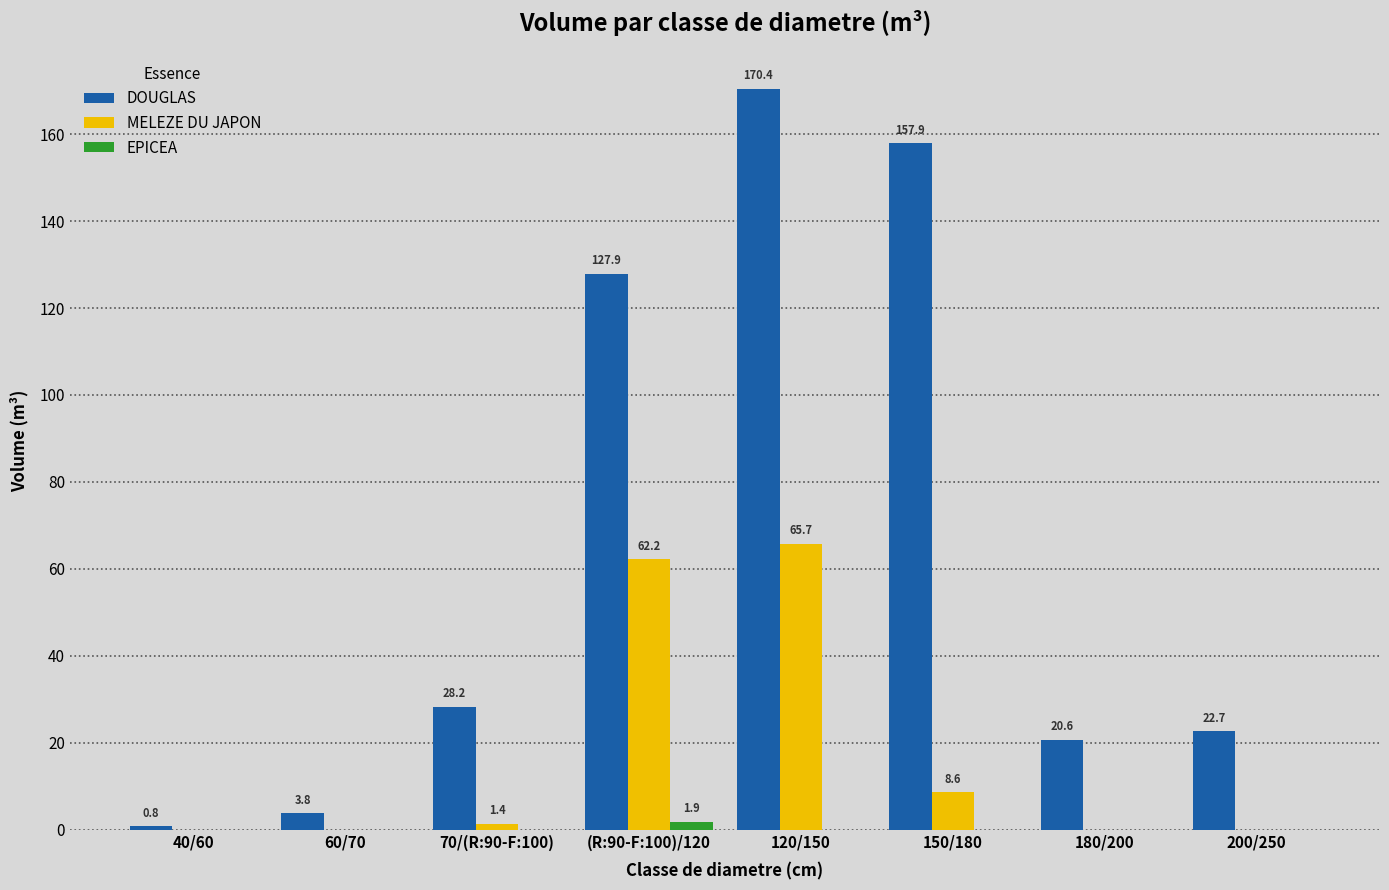

Which series changed the most between 60/70 and 70/(R:90-F:100)?

DOUGLAS